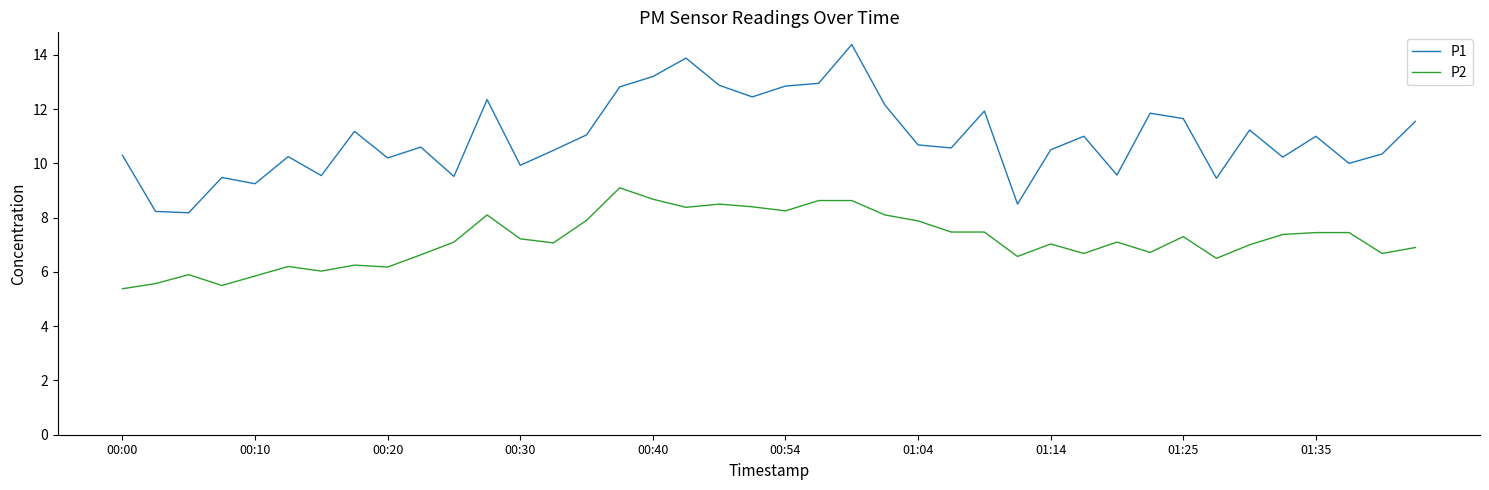

True or false: P1 and P2 cross at least once.

False